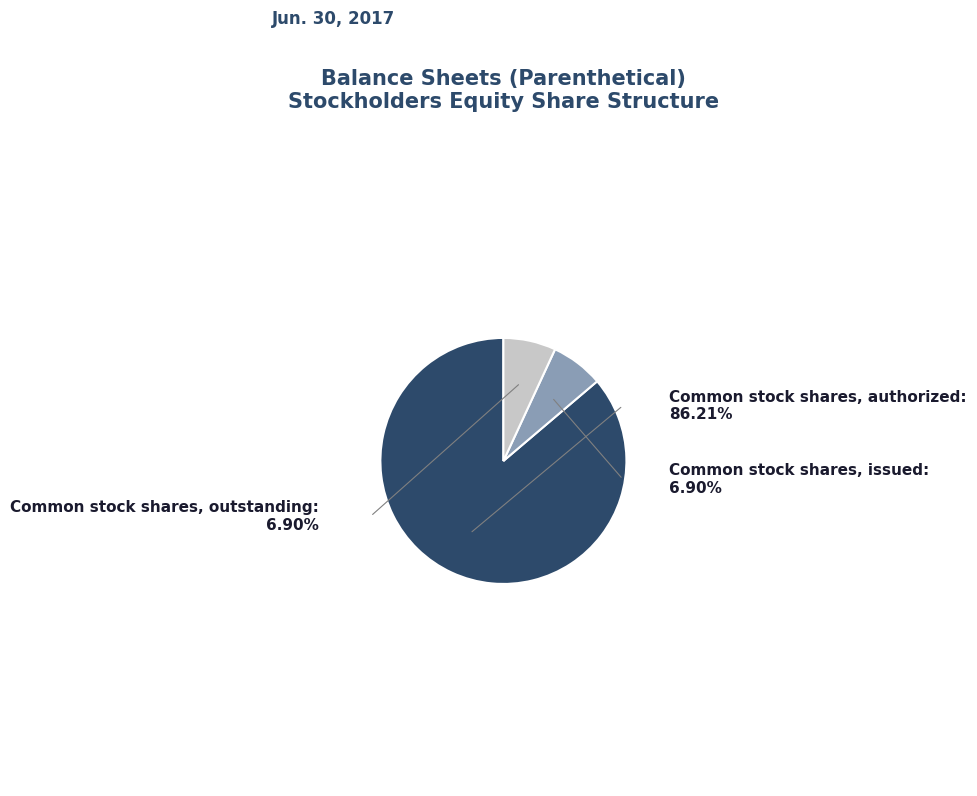

Approximately how many times larger is the value at Common stock shares, outstanding compared to Common stock shares, authorized?

0.1